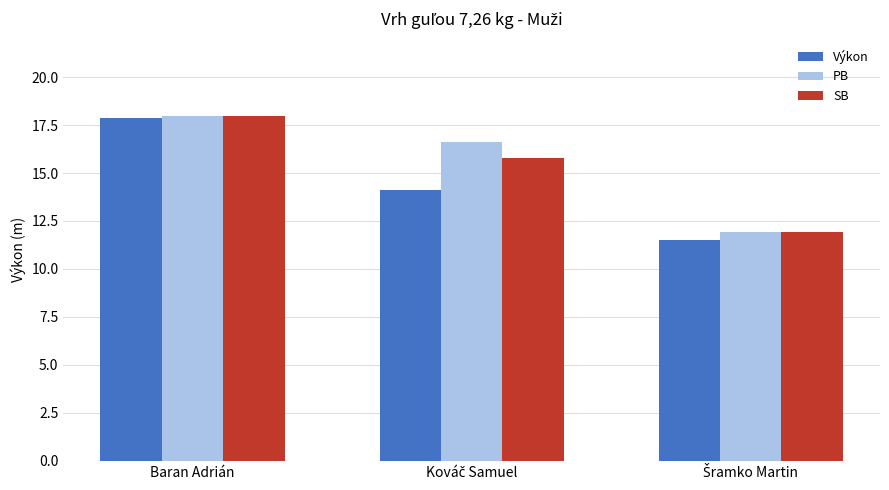

Reading right to left, list all the values displayed in this chart.

Výkon: 11.5	14.1	17.9
PB: 11.9	16.6	18.0
SB: 11.9	15.8	18.0